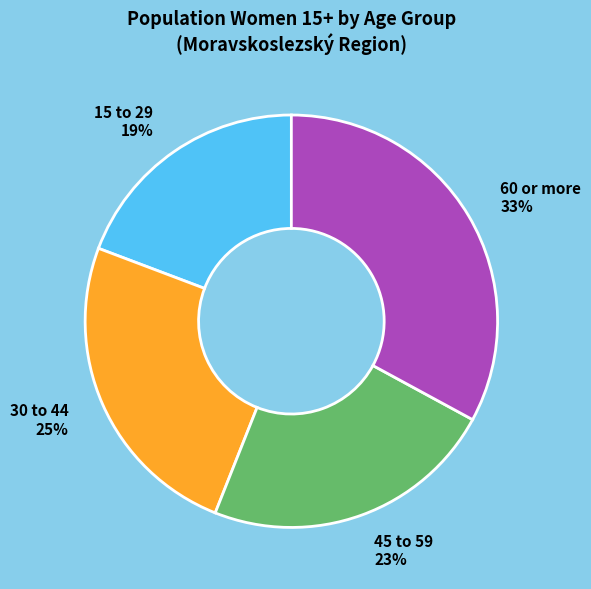

Between 15 to 29 19% and 45 to 59 23%, which is larger?

45 to 59 23%